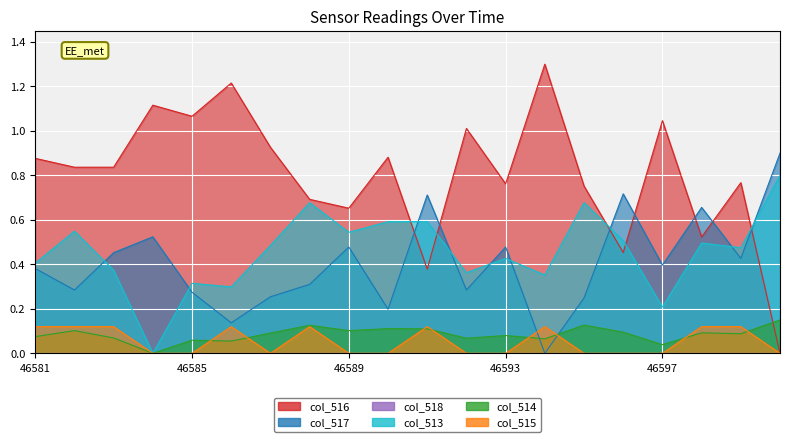

Is it true that col_515 equals 0.0 at 46599?

False